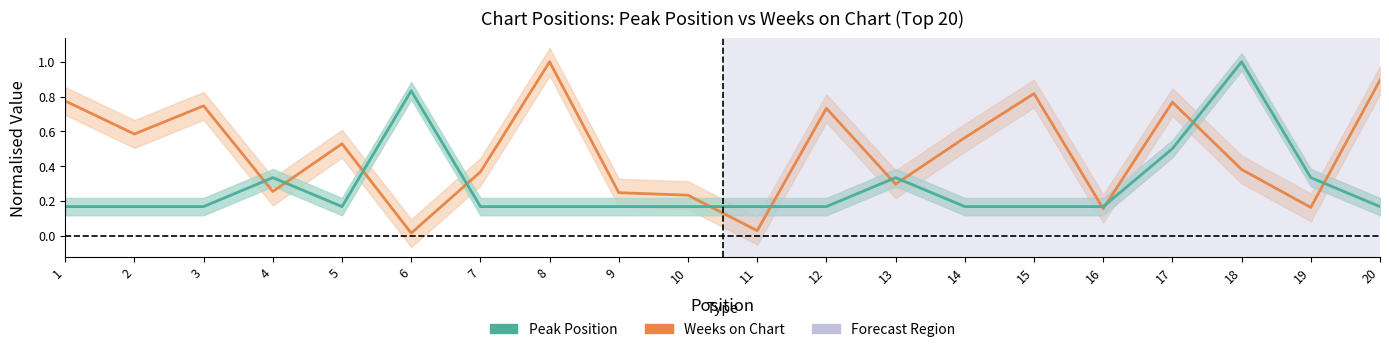

How many interior local peaks does the Weeks on Chart series have?

6